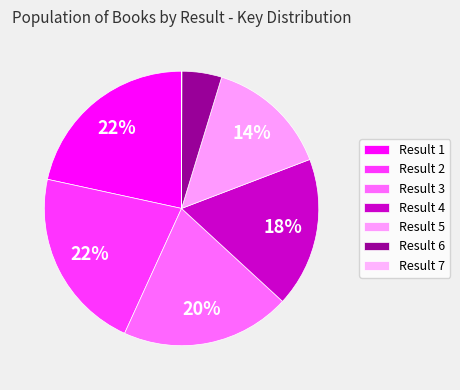

Rank the categories by value from lowest to highest.

Result 7, Result 6, Result 5, Result 4, Result 3, Result 2, Result 1